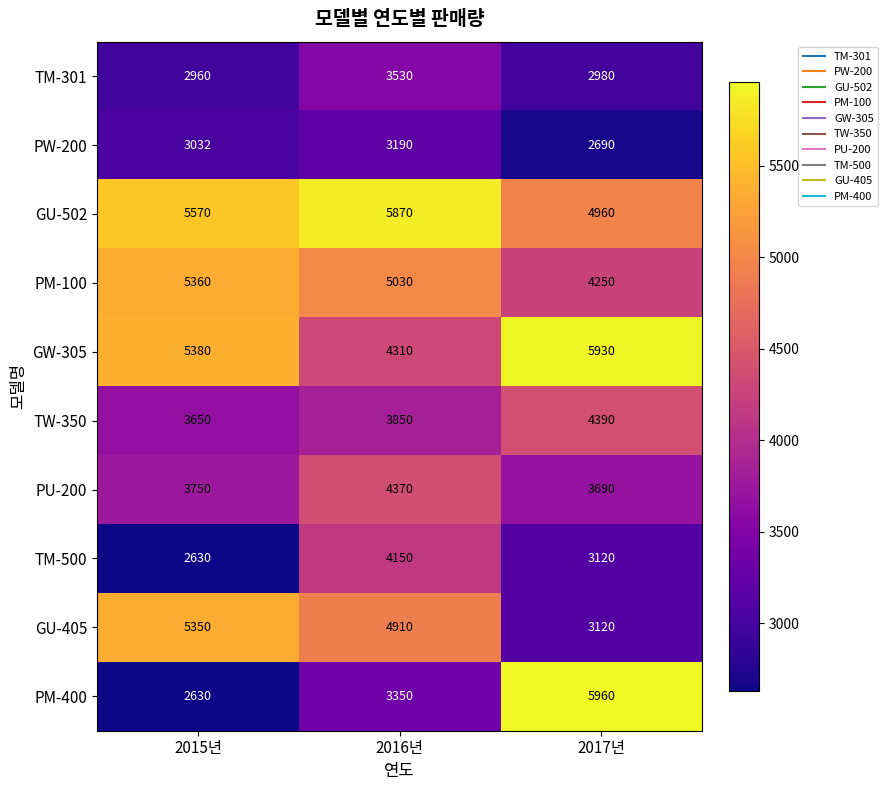

The GU-405 series shows 3120 at 2017년. True or false?

True